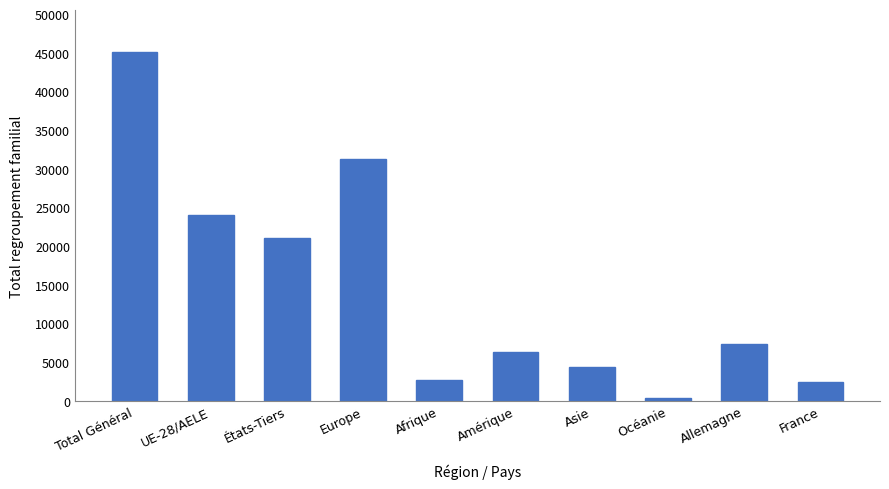

How many bars are there in total?

10